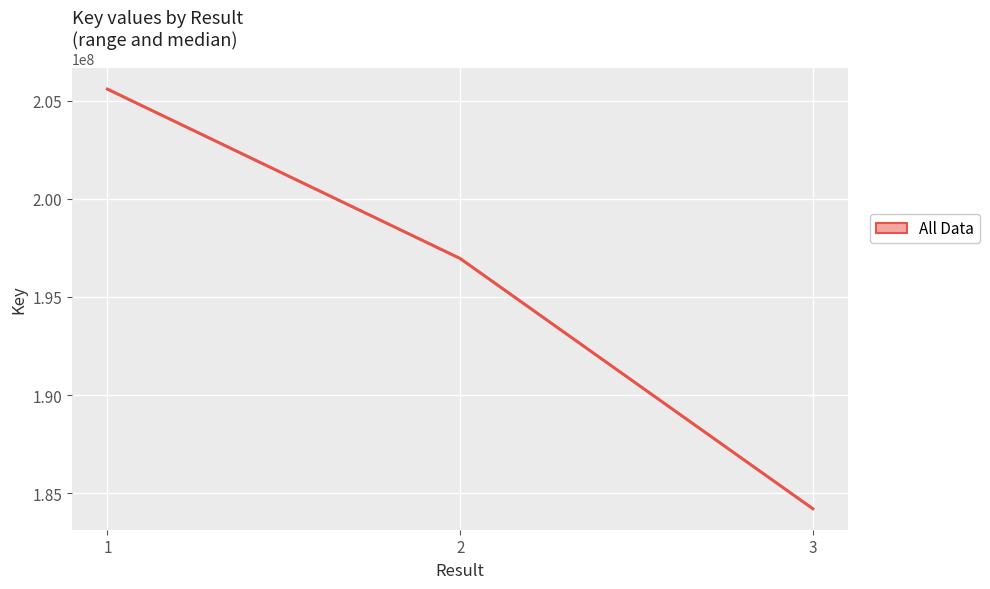

Approximately how many times larger is the value at 3 compared to 2?

0.9